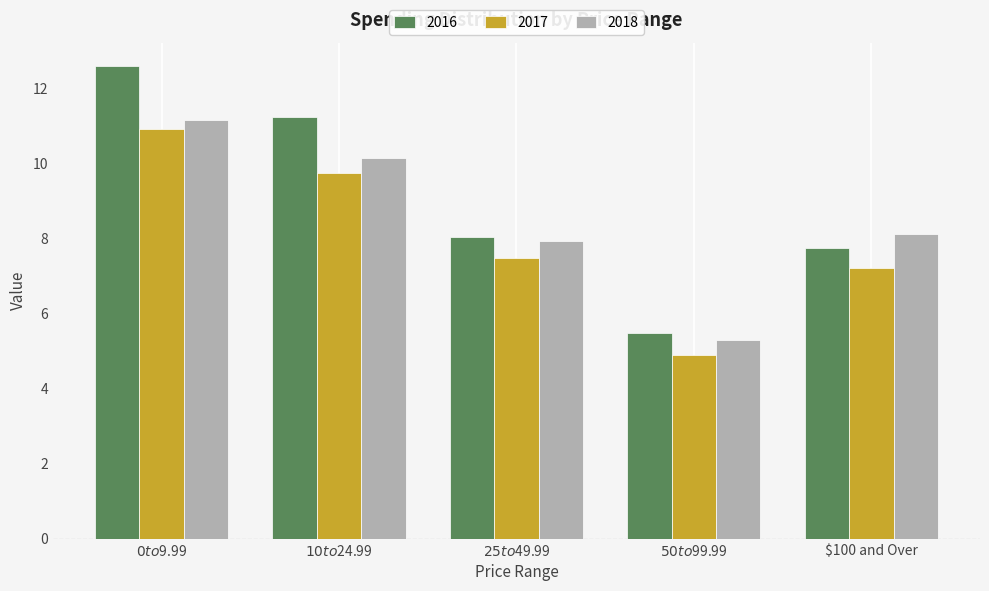

True or false: 2018 has a value of 2.4 at $10 to $24.99.

False